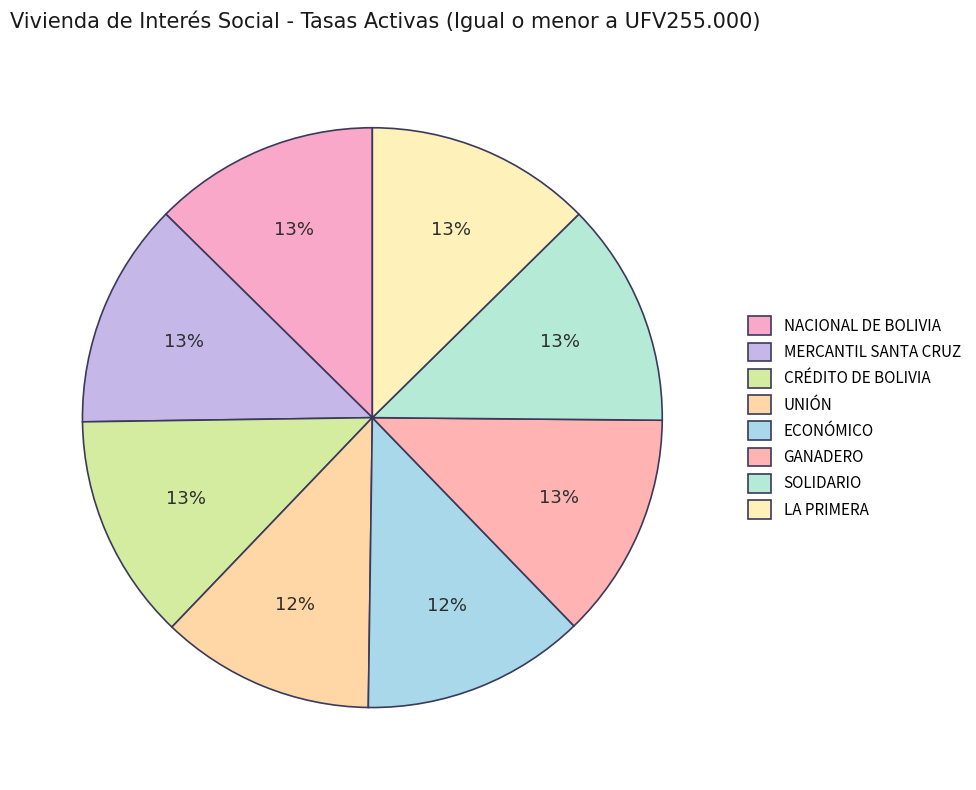

What is the total percentage of NACIONAL DE BOLIVIA and GANADERO?

25.2%